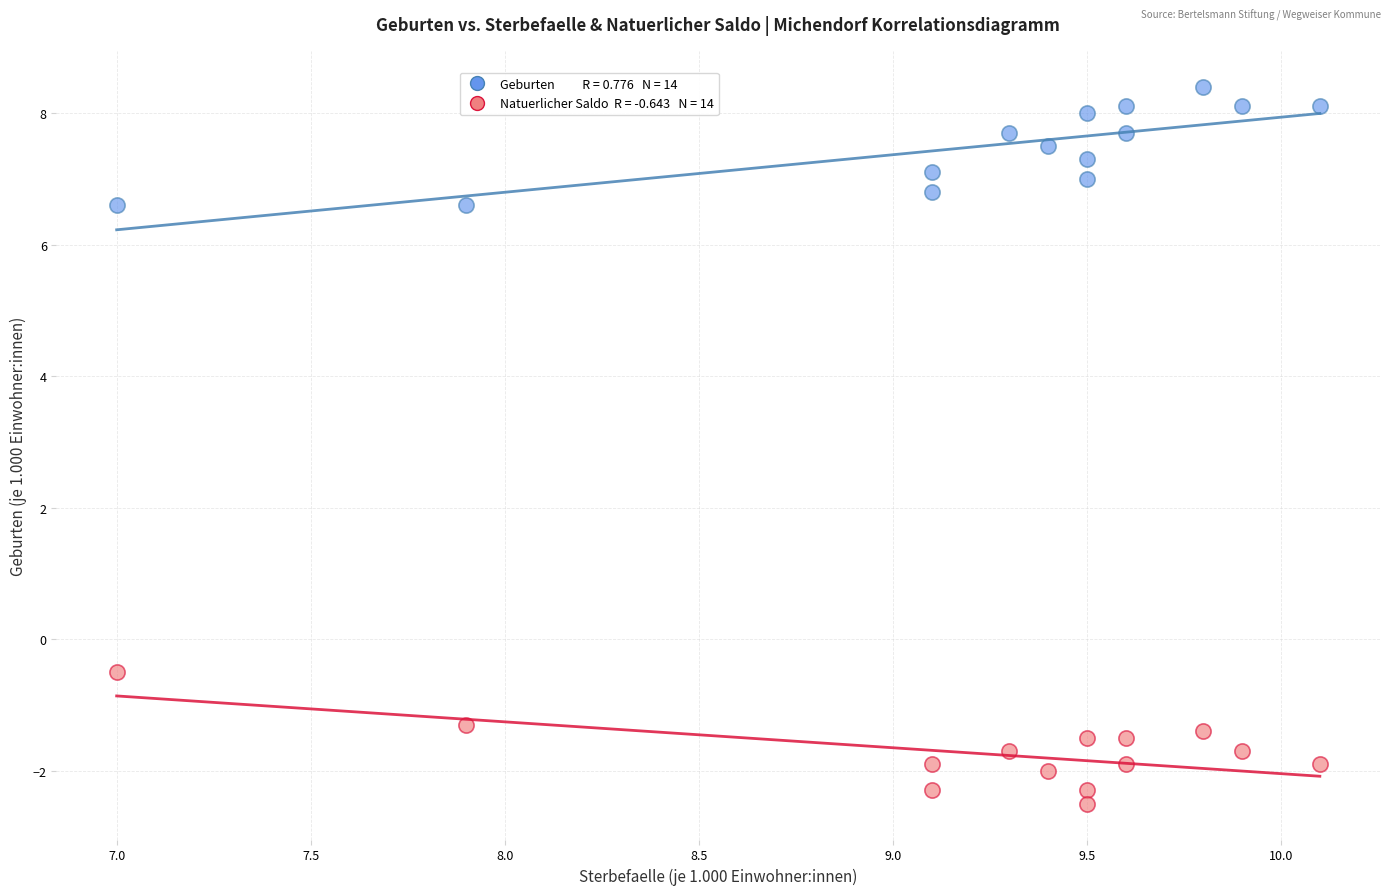

Across all series, what Y value is closest to 2?

-0.5